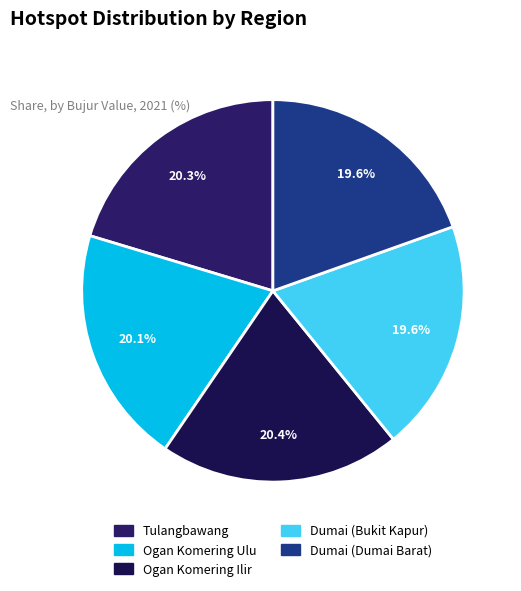

Which slice is the largest?

Ogan Komering Ilir